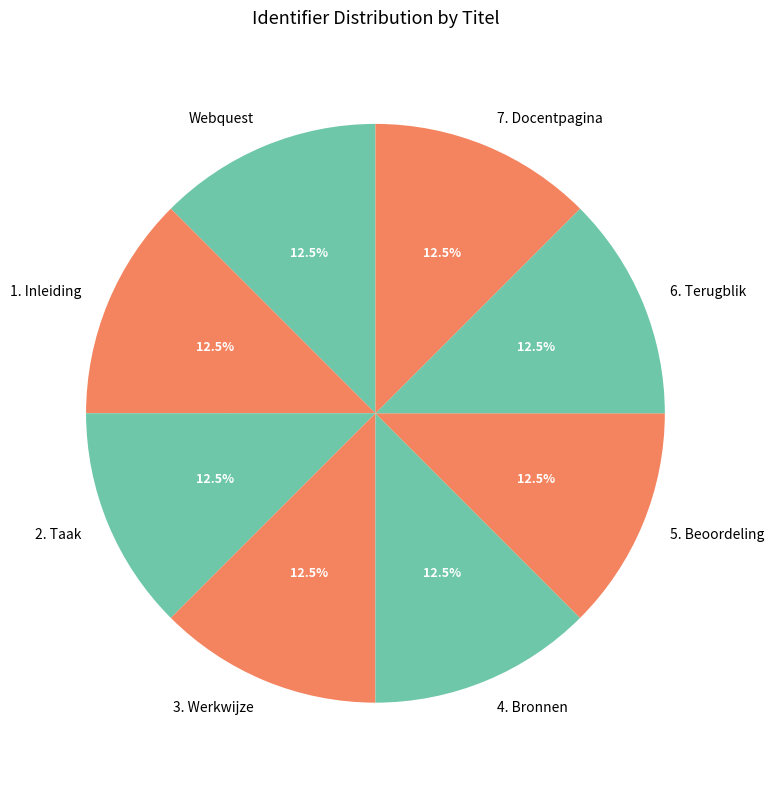

Does any single category account for the majority?

No